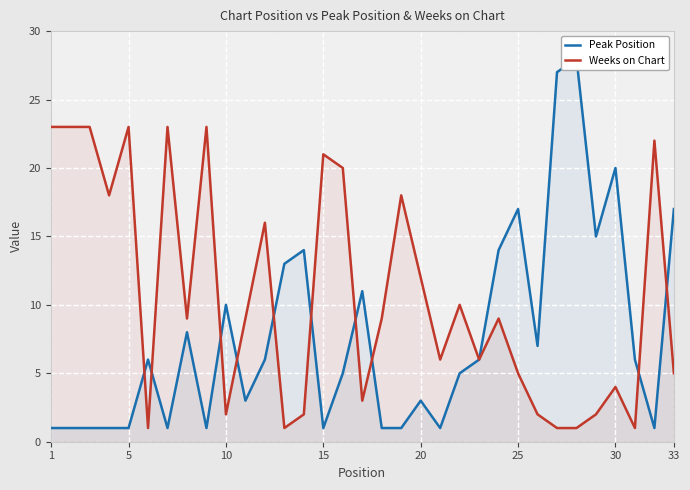

After their last crossing, which series has the higher values: Peak Position or Weeks on Chart?

Peak Position